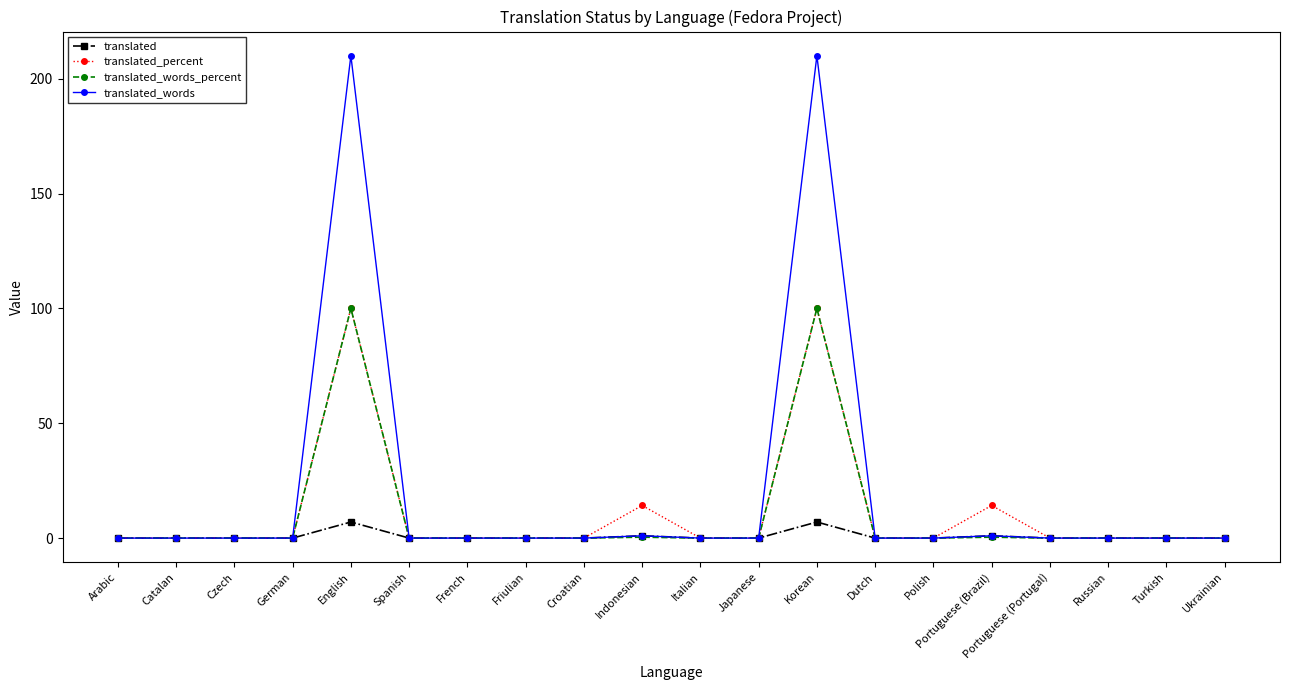

Which series has the largest total across all categories?

translated_words